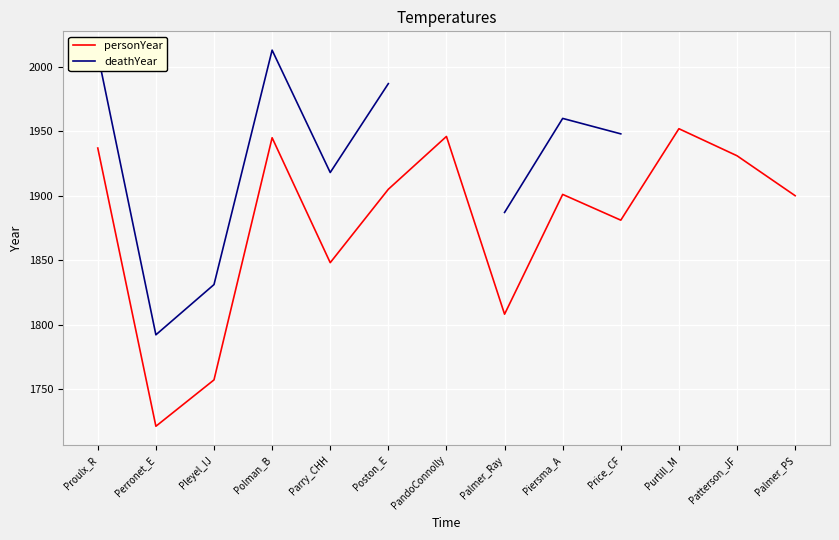

What is the lowest value of the personYear series?

1721